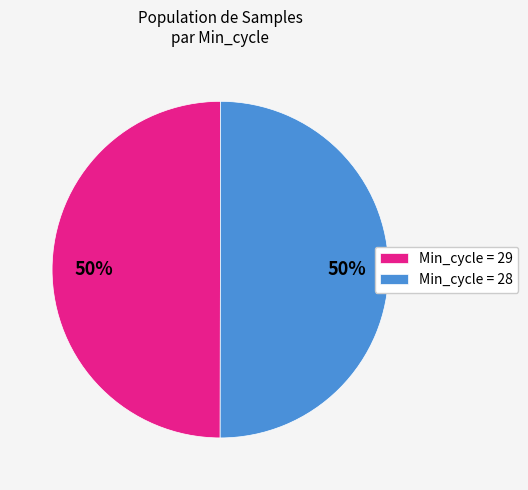

How many slices are in this pie chart?

2